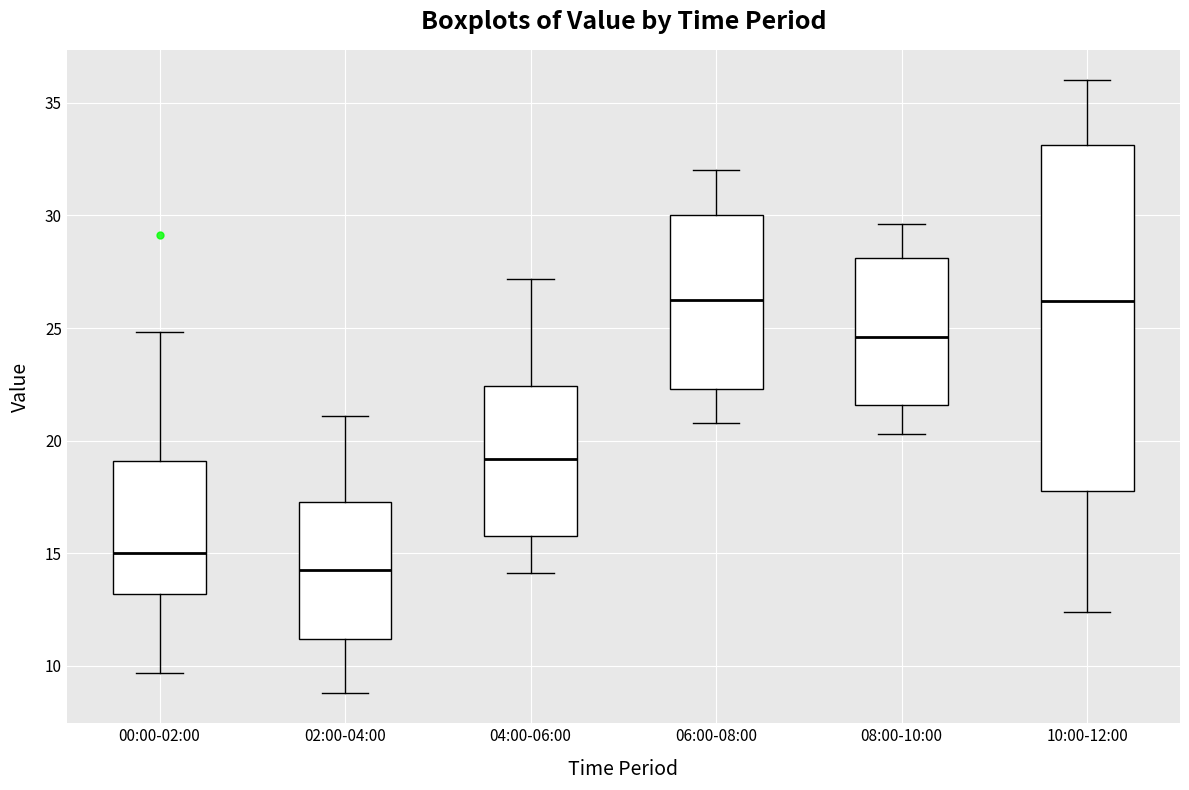

Comparing the boxes themselves (not the whiskers), which one is the tallest?

10:00-12:00